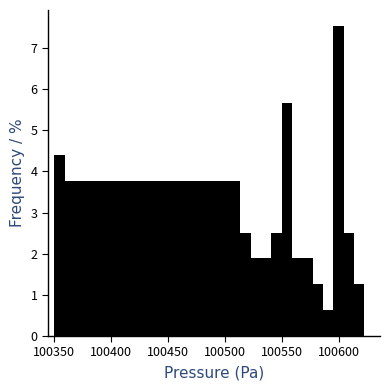

Read against the x-axis, roughly where is the centre of the tallest bar?

100600